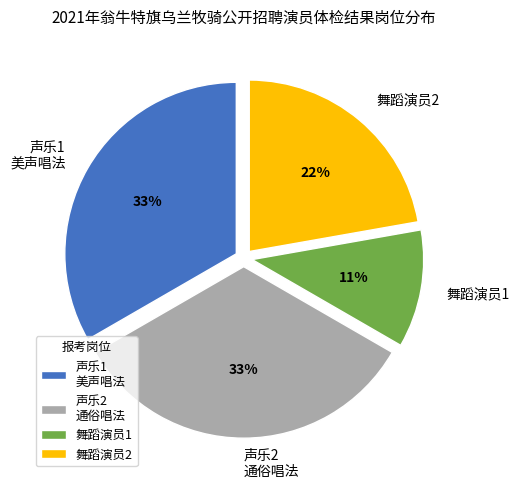

Is it true that 舞蹈演员1 is 26% of the pie?

False